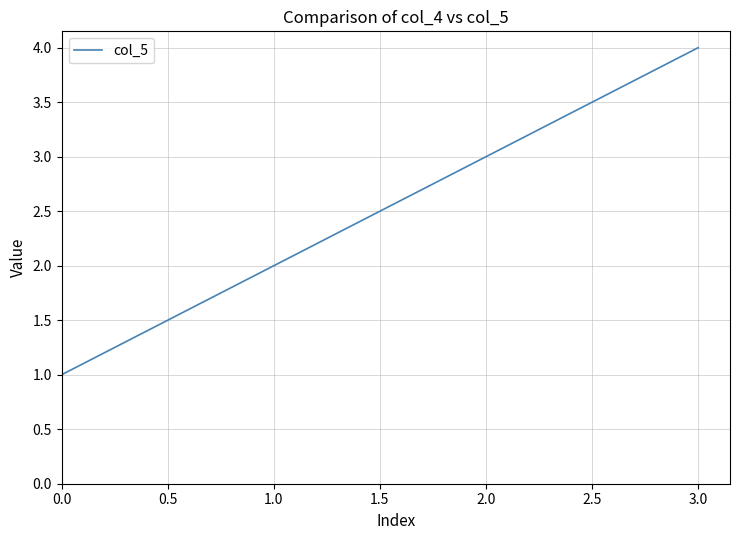

What is the sum of all values?

10